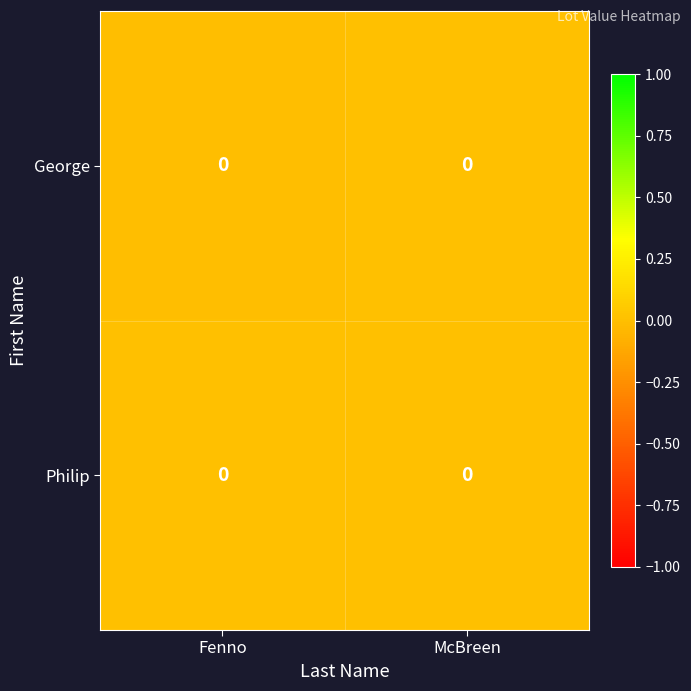

Count the number of categories in the chart.

2